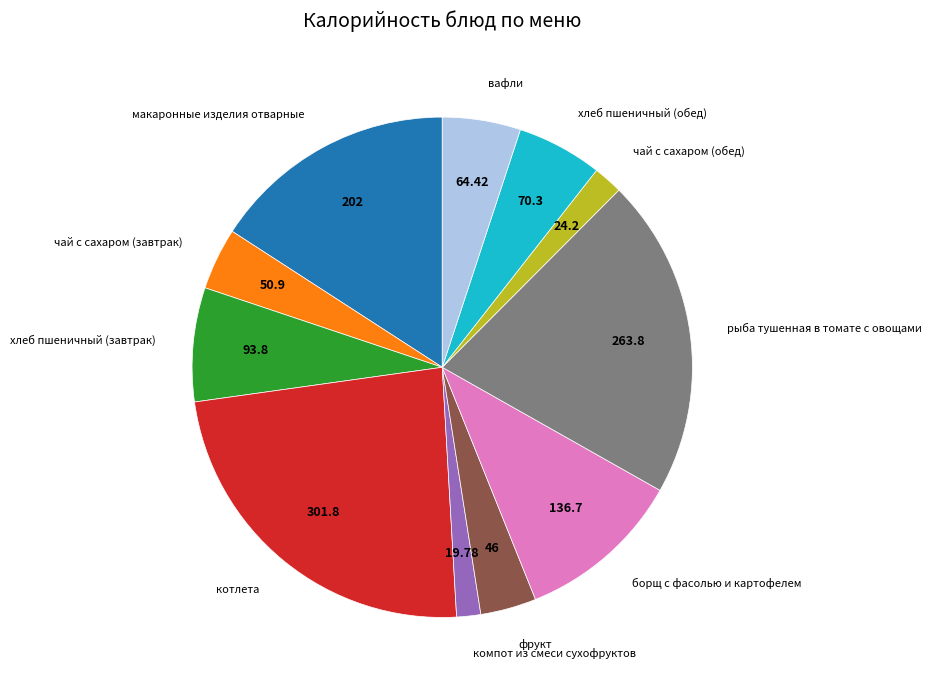

Is the sum of вафли and рыба тушенная в томате с овощами greater than half?

No